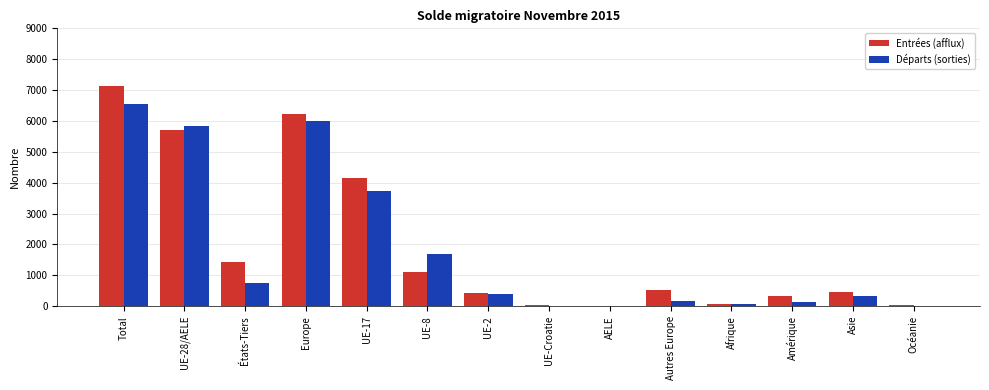

What is the sum of all Entrées (afflux) values?

27609